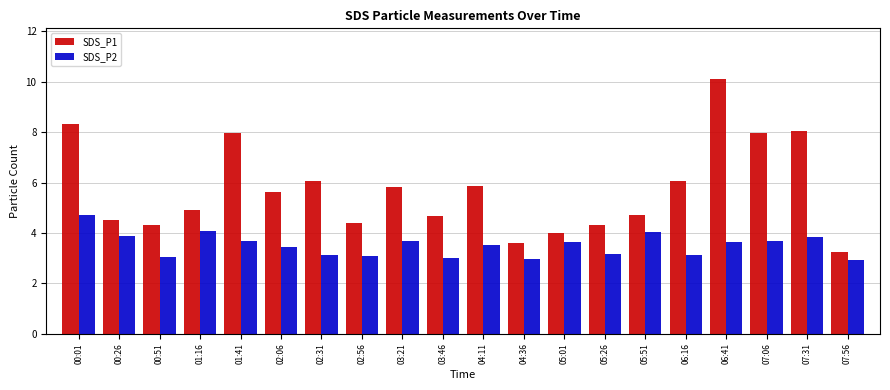

What is the sum of the SDS_P1 values at 05:26 and 00:51?

8.6